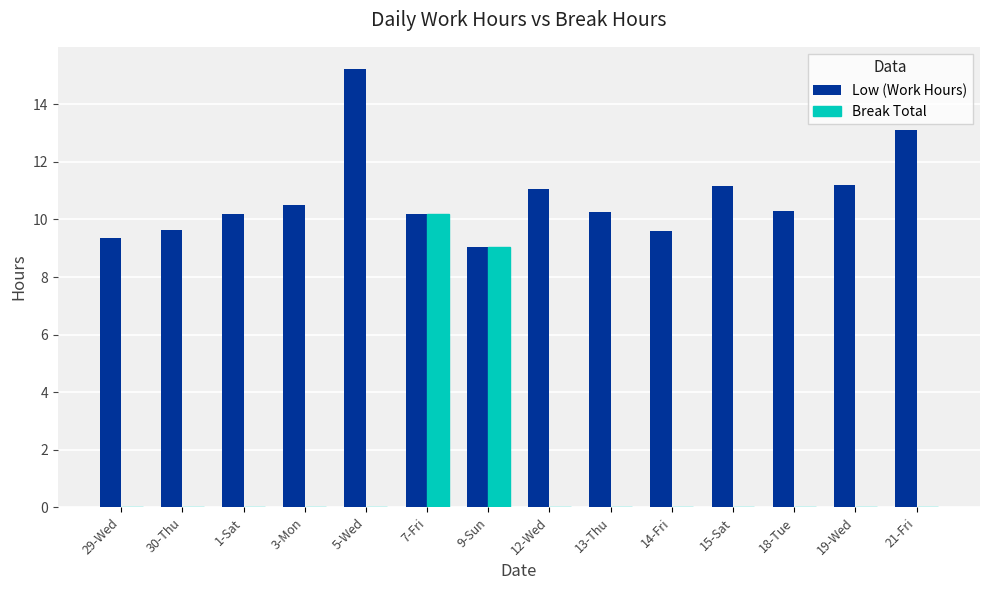

What is the total value across all series at 1-Sat?

10.2